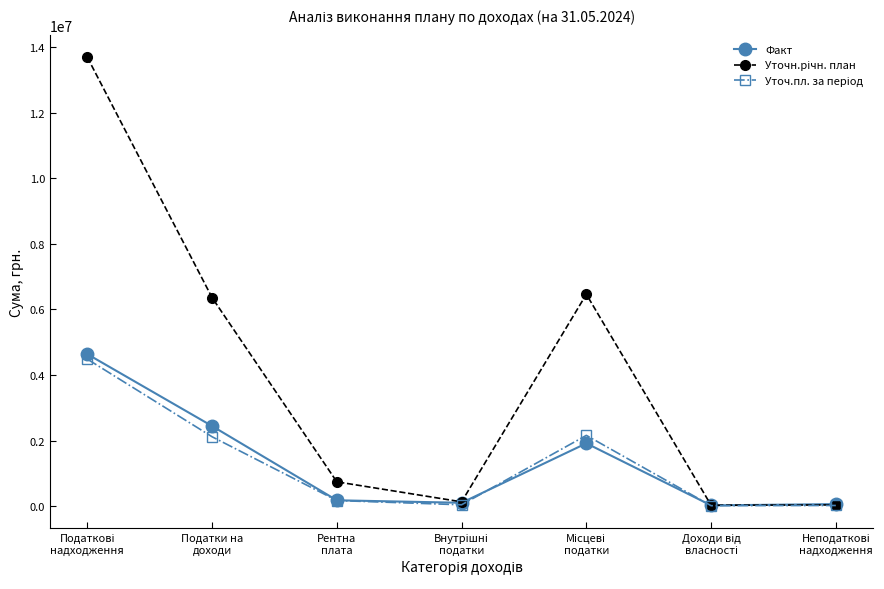

What is the highest value of the Факт series?

4633364.5